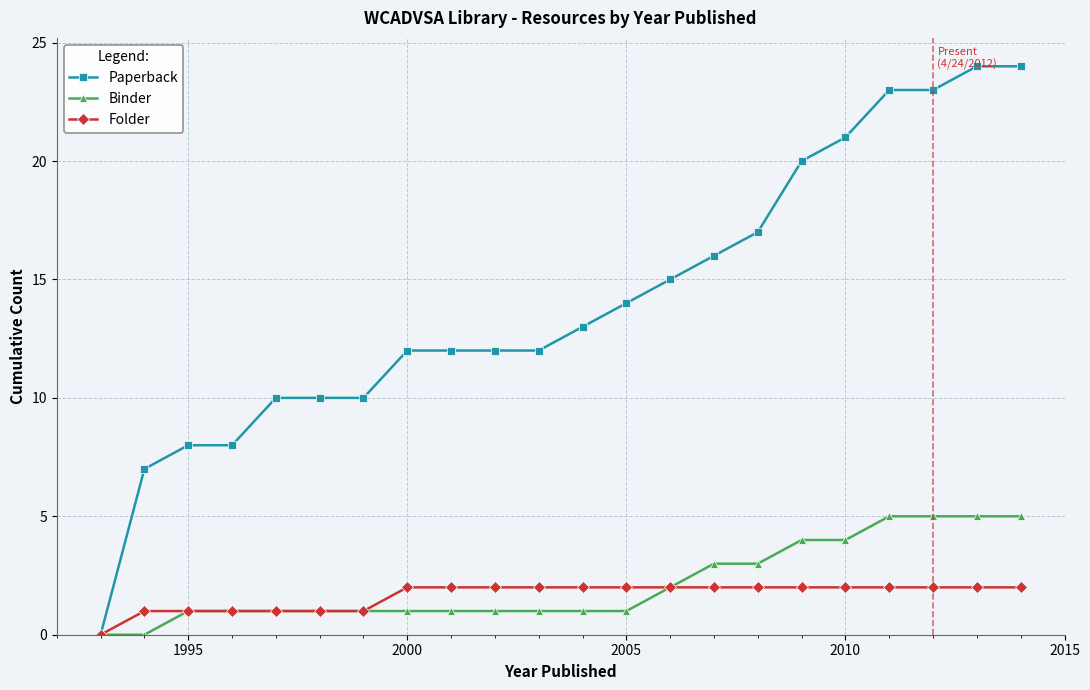

Does the chart display data point markers on the line(s)?

Yes